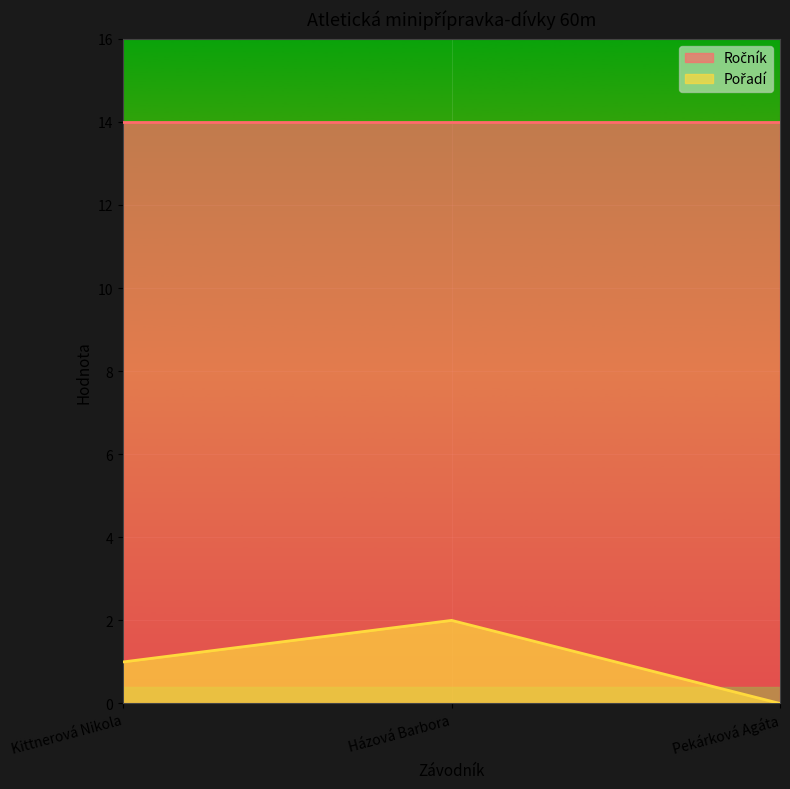

What is the average value?

1